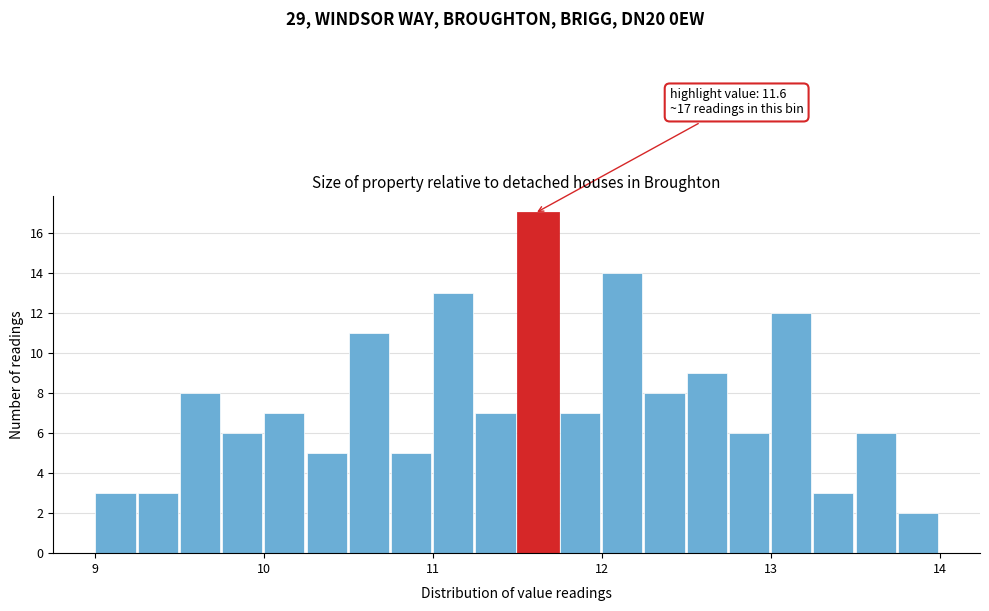

Around what value on the x-axis is the tallest bar? Give the approximate position of its centre, as read against the axis.

11.6